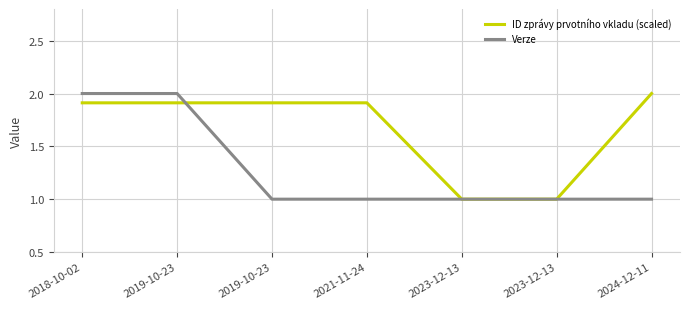

Is it true that Verze equals 0.6 at 2023-12-13?

False